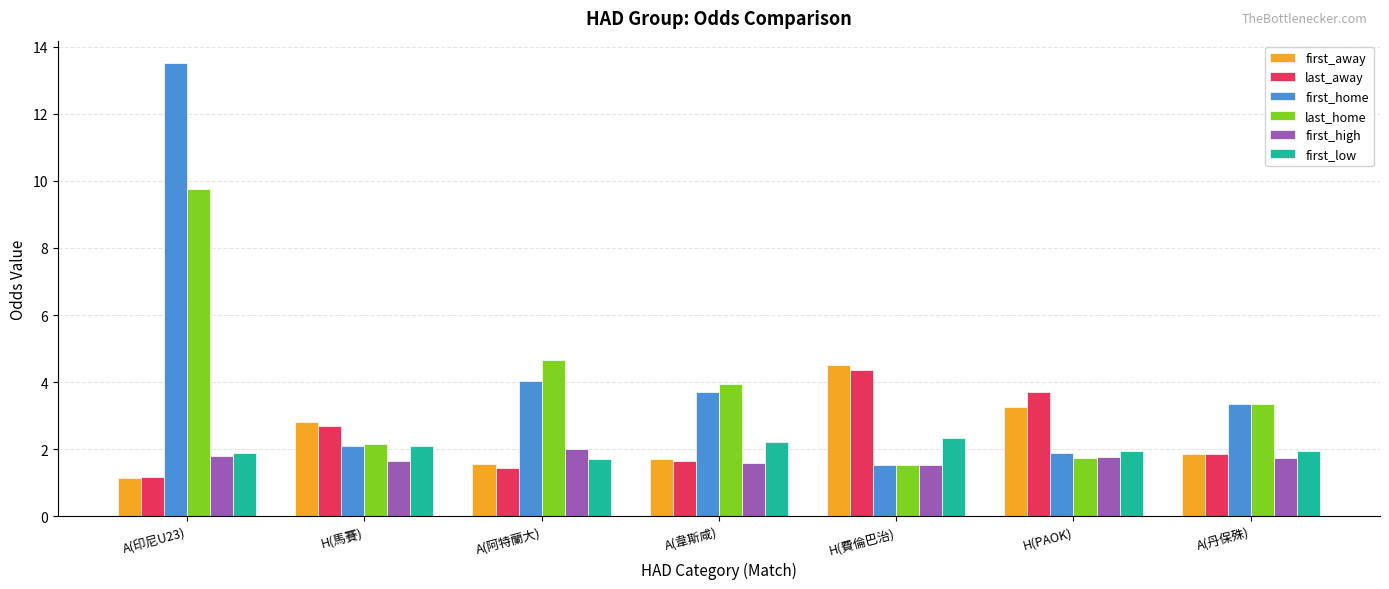

What is the average value of the last_away series?

2.4